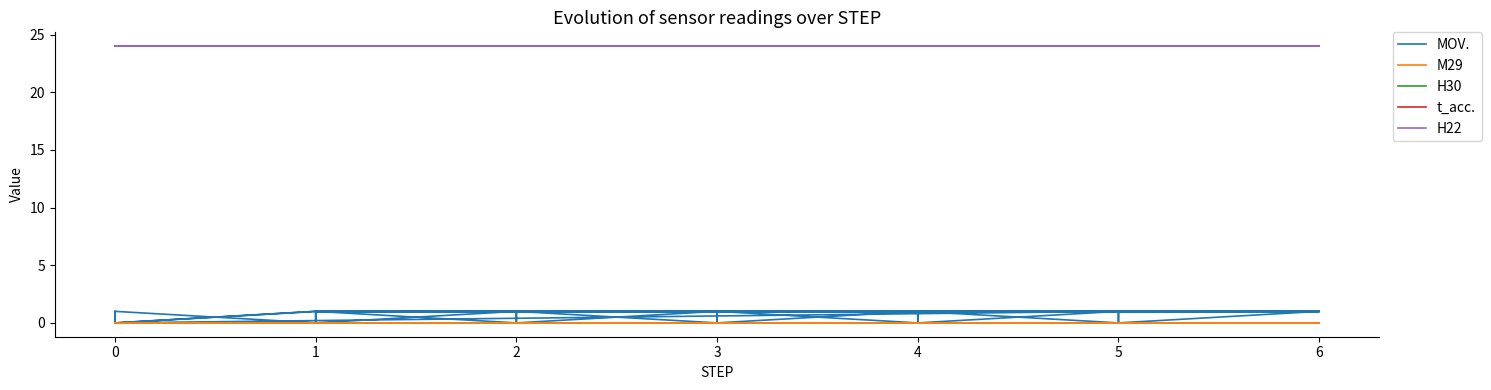

How many interior local peaks does the MOV. series have?

12